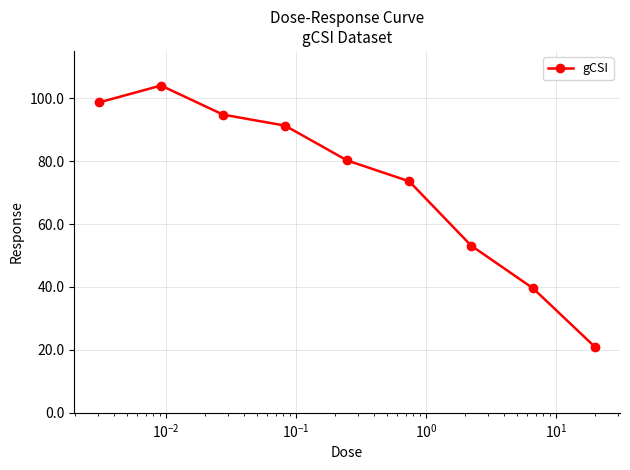

Is this an area chart (filled region under the line)?

No